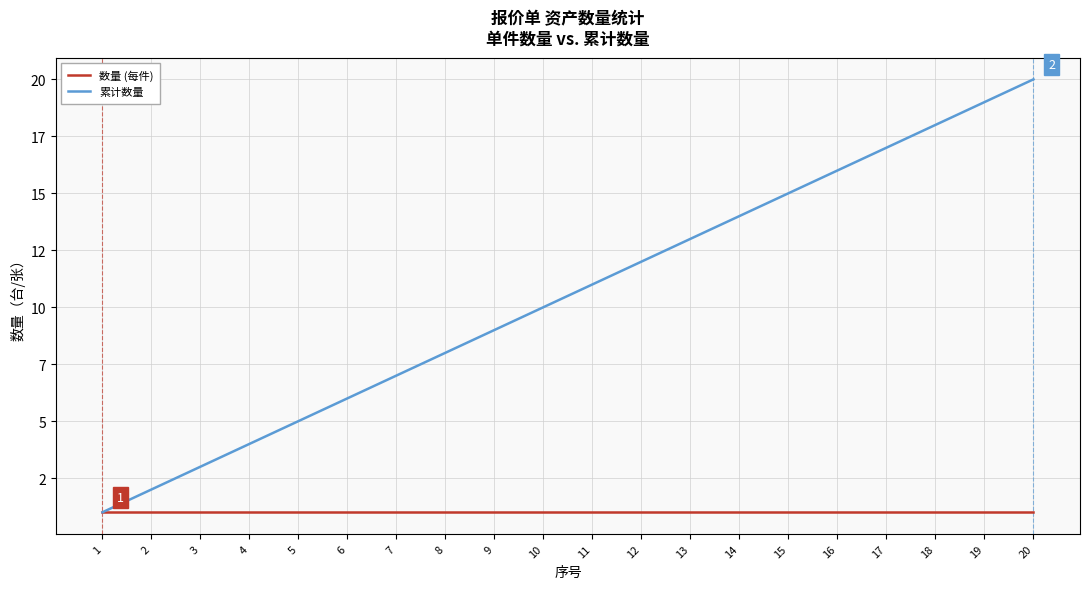

Is it true that 数量 (每件) equals 1 at 14?

True